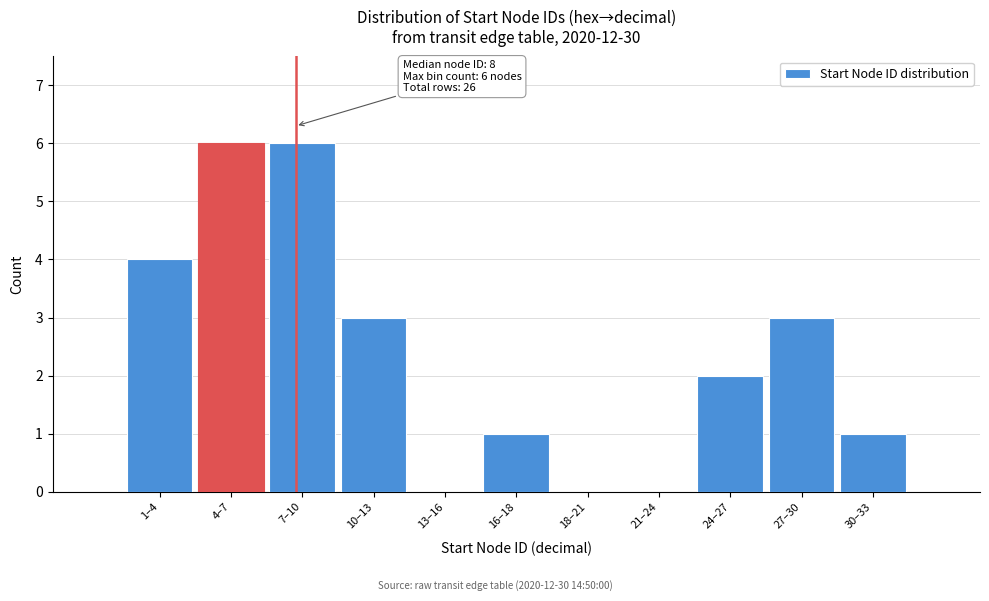

Reading left to right, extract all data points from this chart.

1–4=4	4–7=6	7–10=6	10–13=3	13–16=0	16–18=1	18–21=0	21–24=0	24–27=2	27–30=3	30–33=1